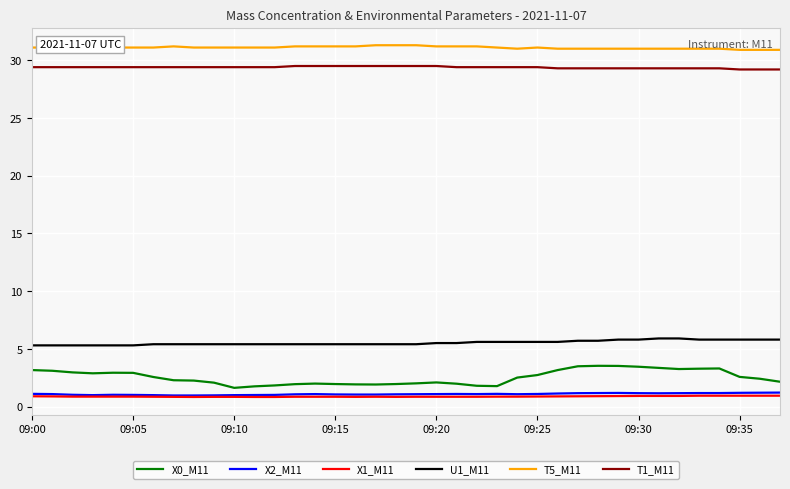

True or false: U1_M11 and T5_M11 intersect in this chart.

False